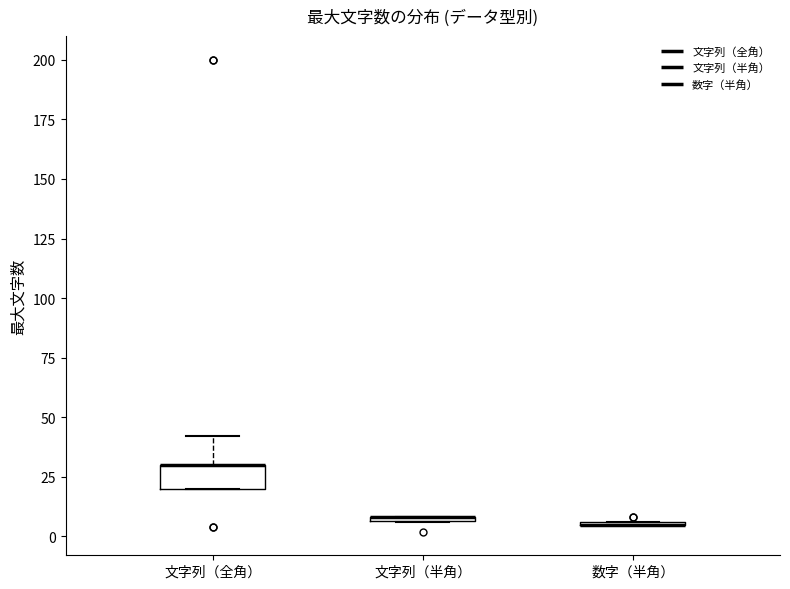

Where is the upper edge of the box for 文字列（半角） on the y-axis? The values are not printed on the chart, so give them approximately, as read against the axis.

10